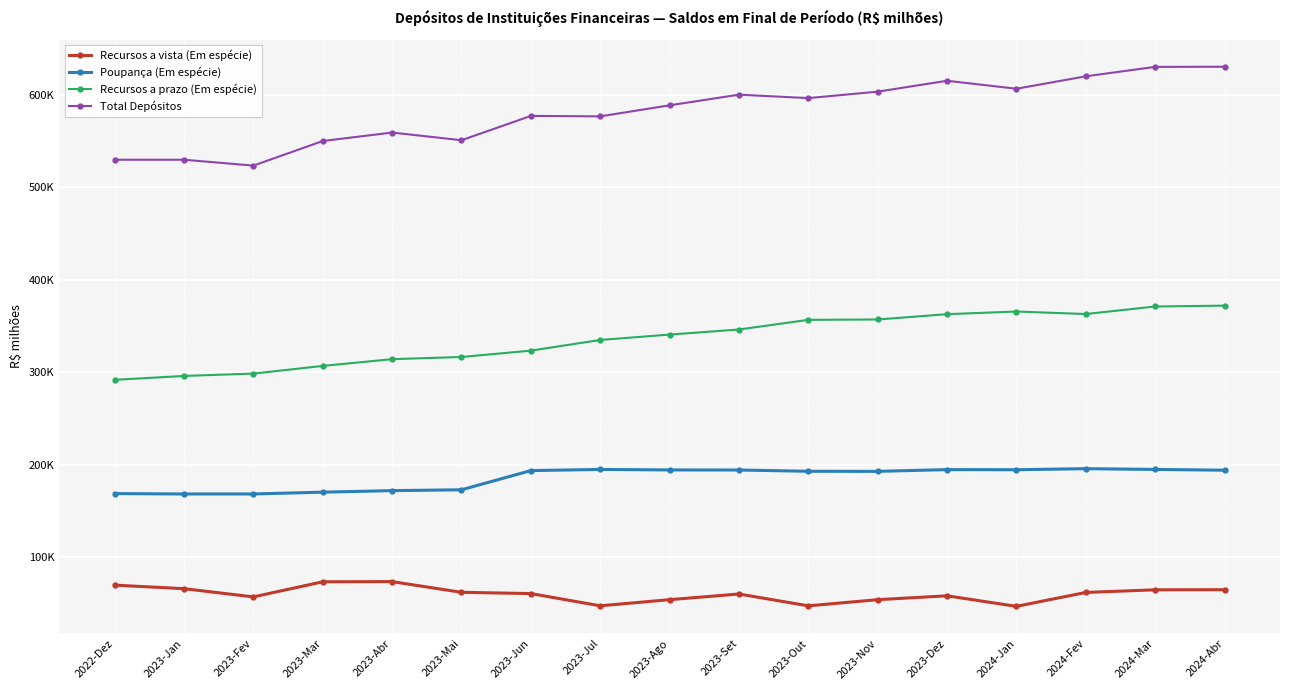

What is the average value of the Recursos a prazo (Em espécie) series?

336310.0